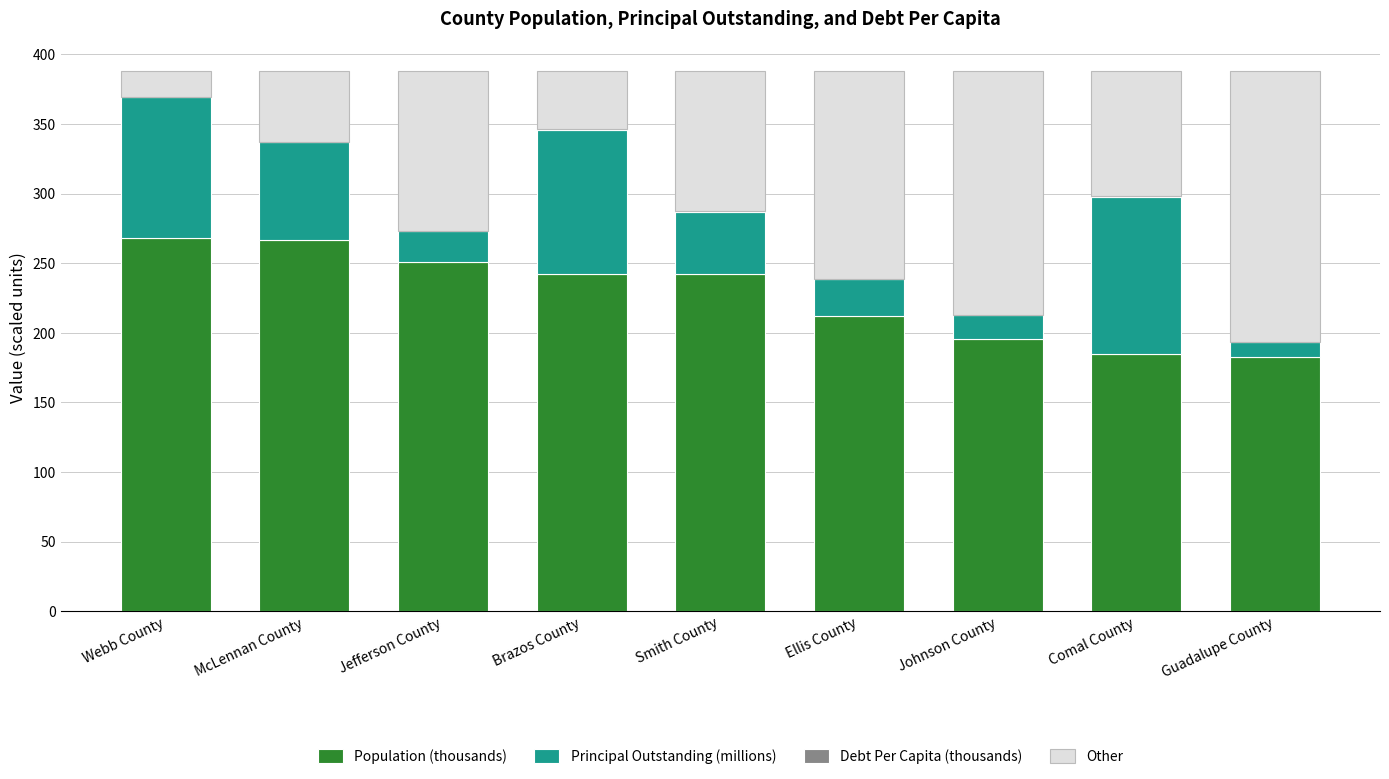

What is the sum of all Population (thousands) values?

2044.5